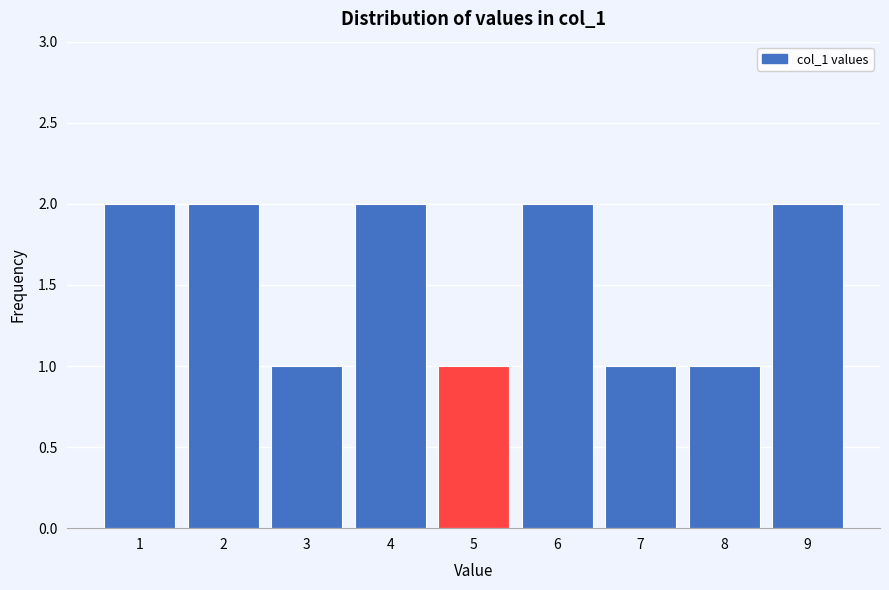

What is the height of the bar covering 0.5 to 1.5 on the x-axis? The values are not printed on the chart, so give them approximately, as read against the axis.

2